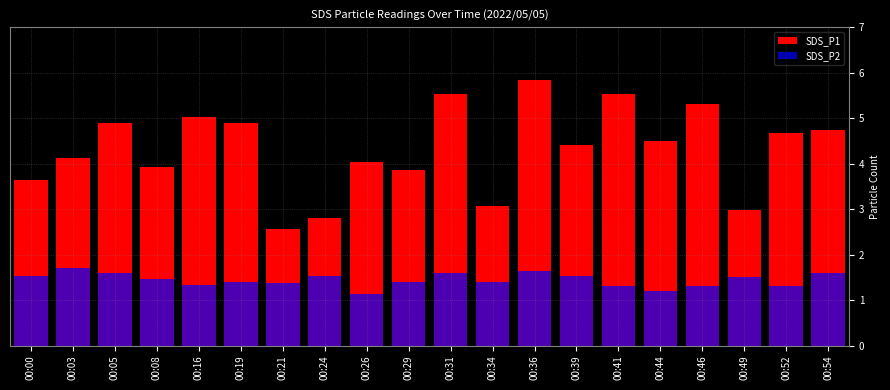

How many groups of bars are there?

20